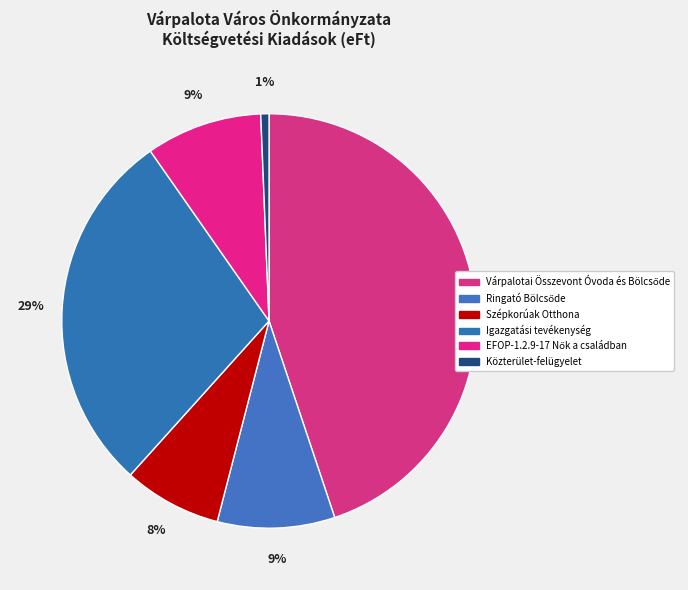

What percentage do Várpalotai Összevont Óvoda és Bölcsőde and Közterület-felügyelet together represent?

45.5%